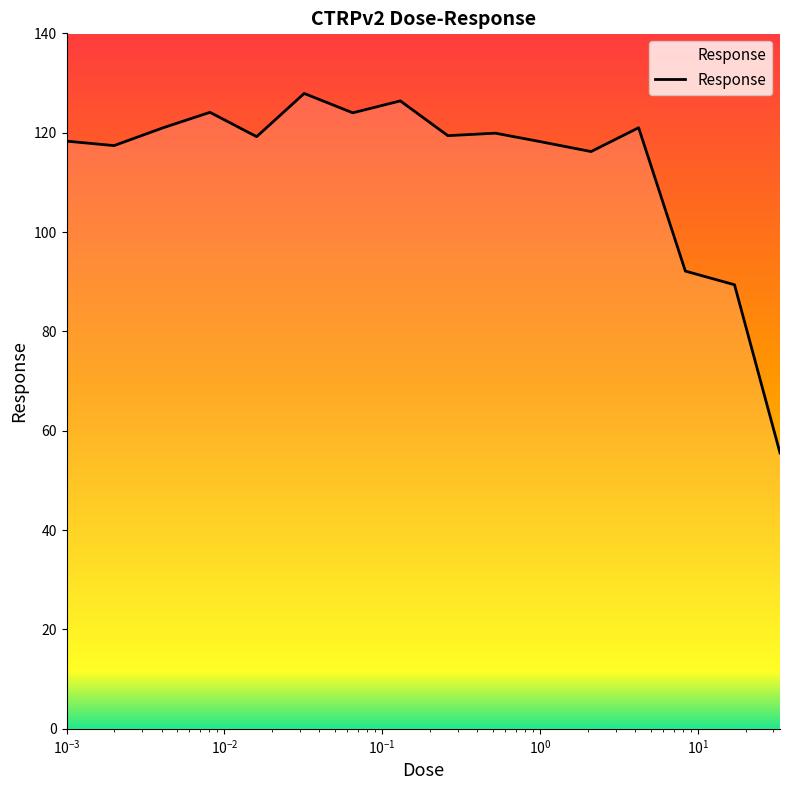

Reading left to right, what are all the values shown in this chart?

118.3	117.4	121.0	124.1	119.2	127.9	124.0	126.4	119.4	119.9	118.2	116.2	121.0	92.1	89.4	55.5